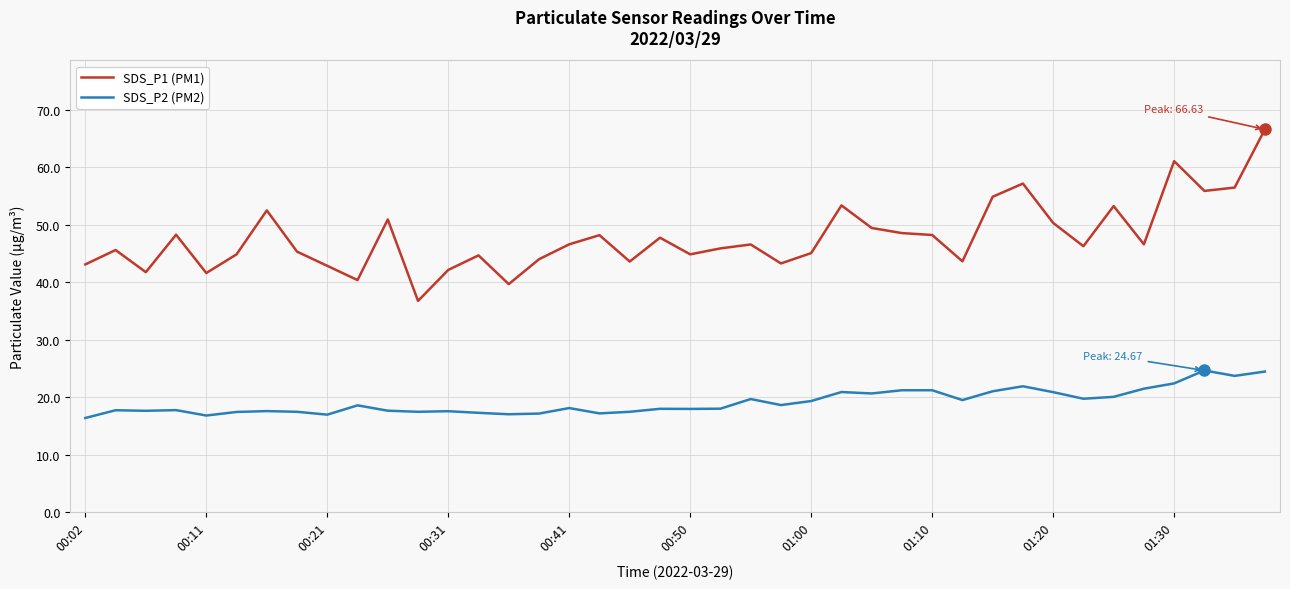

True or false: SDS_P2 (PM2) and SDS_P1 (PM1) intersect in this chart.

False